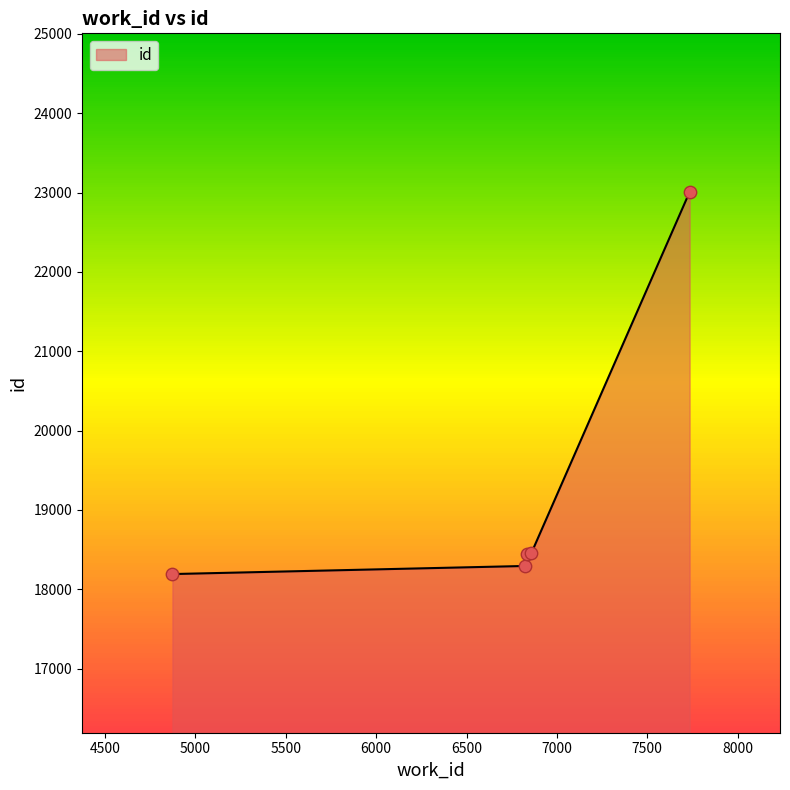

What is the change in value from 4873 to 6858?

+261